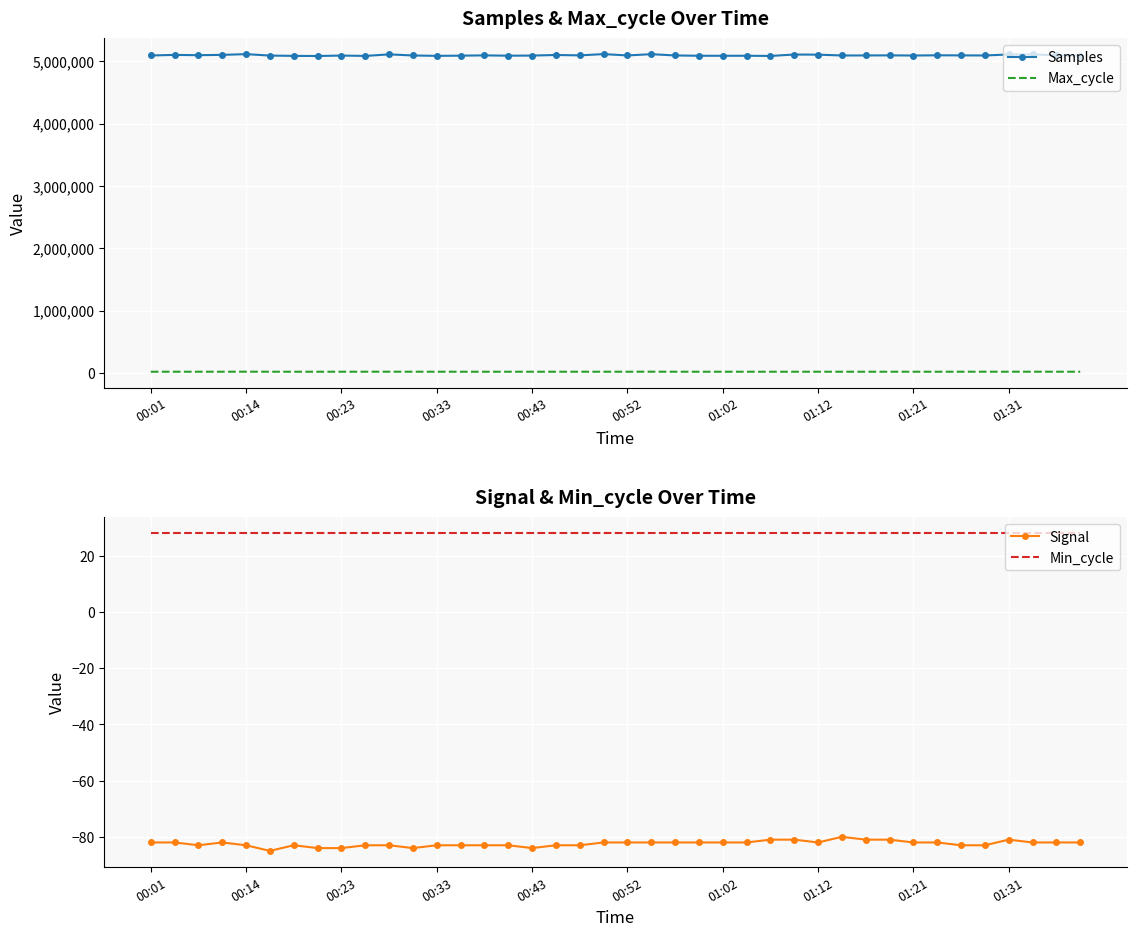

At which label is Min_cycle closest to 28?

00:01